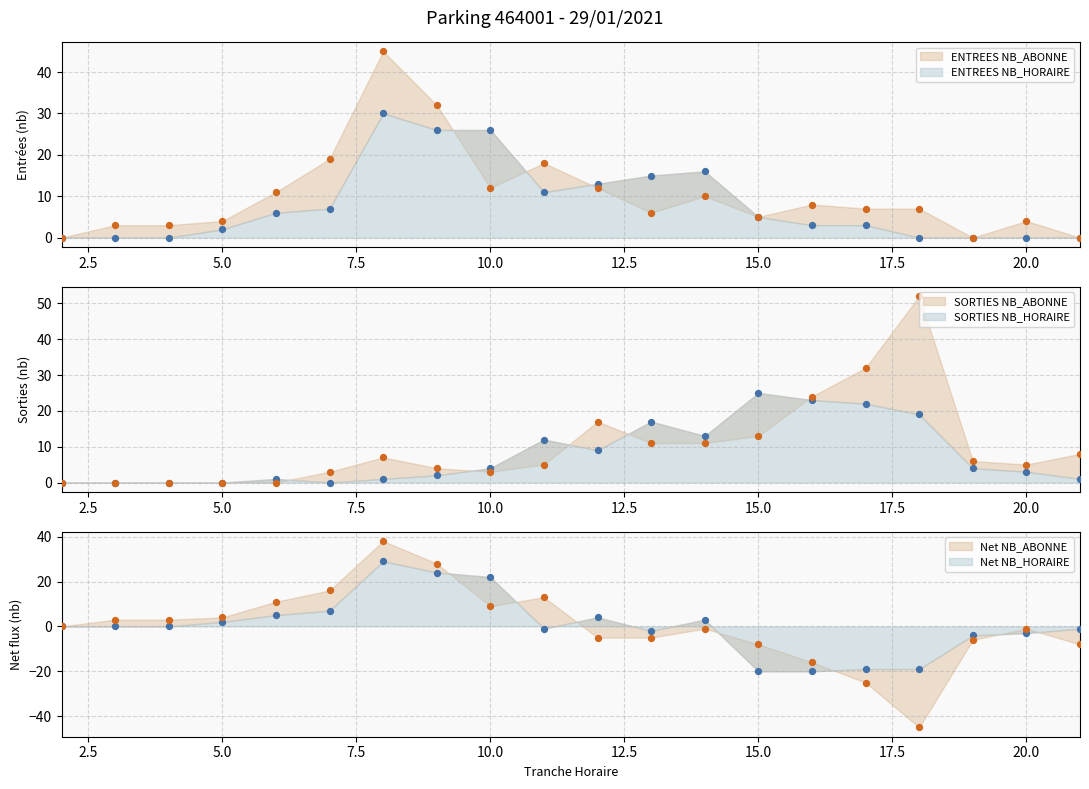

At which category is the sum across all series the highest?

8